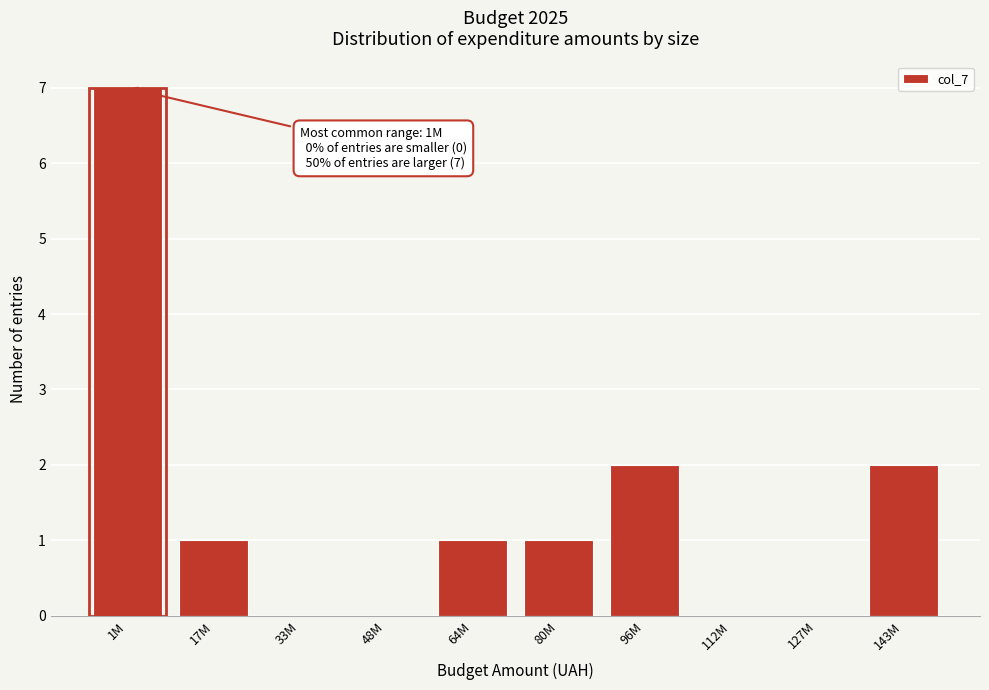

Reading left to right, what are all the values shown in this chart?

1M=7	17M=1	33M=0	48M=0	64M=1	80M=1	96M=2	112M=0	127M=0	143M=2